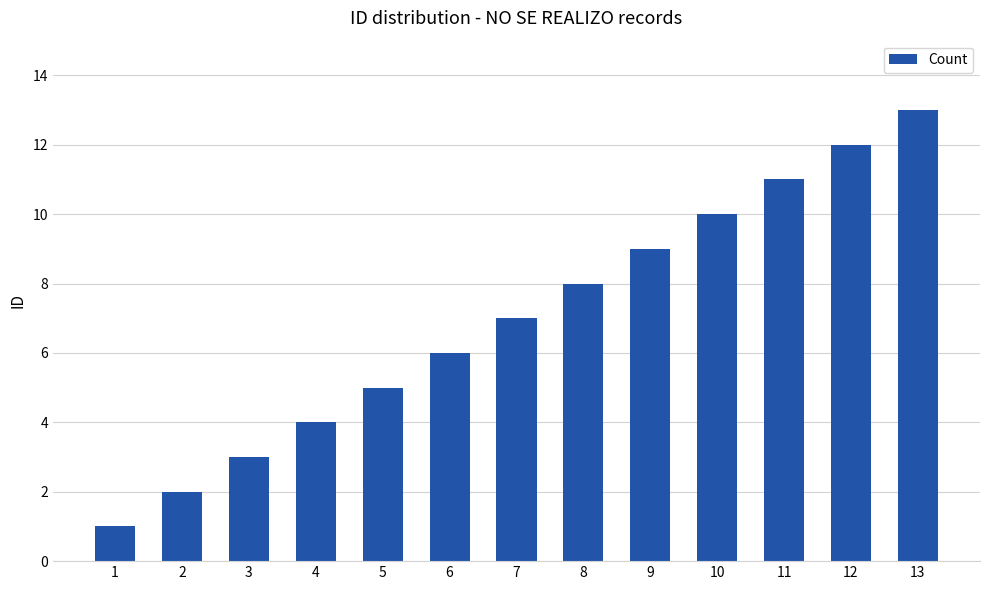

Which category has the highest value across all series?

13